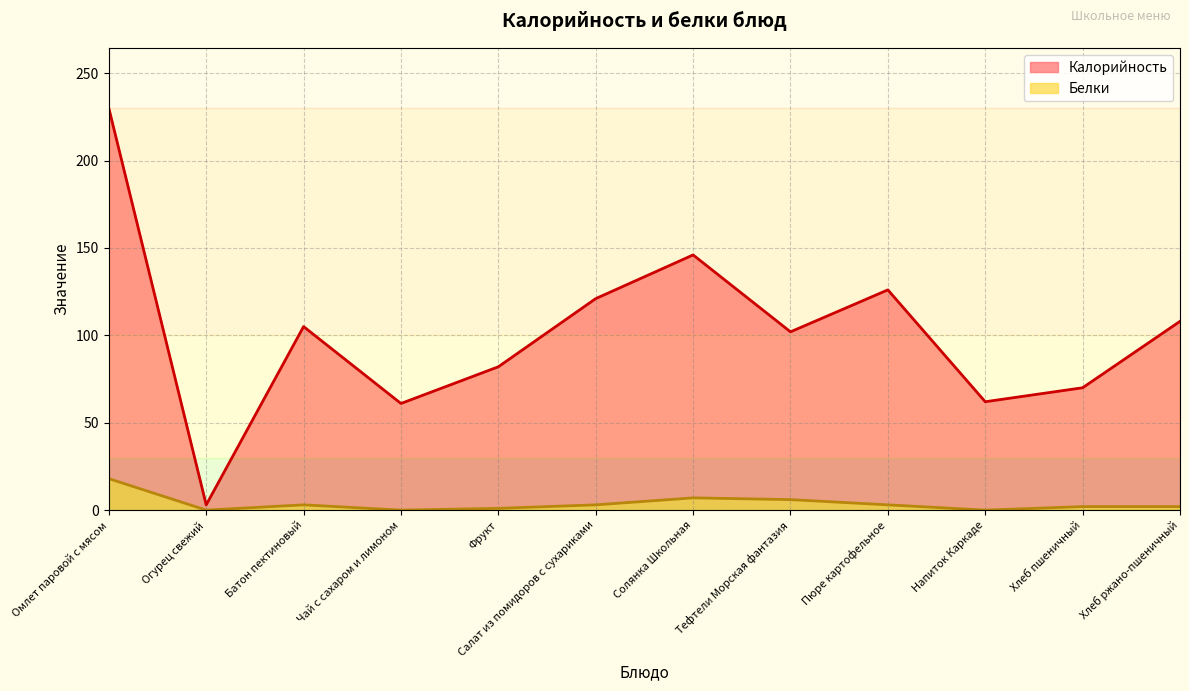

What is the value of the Белки point at the 6th from the left?

3